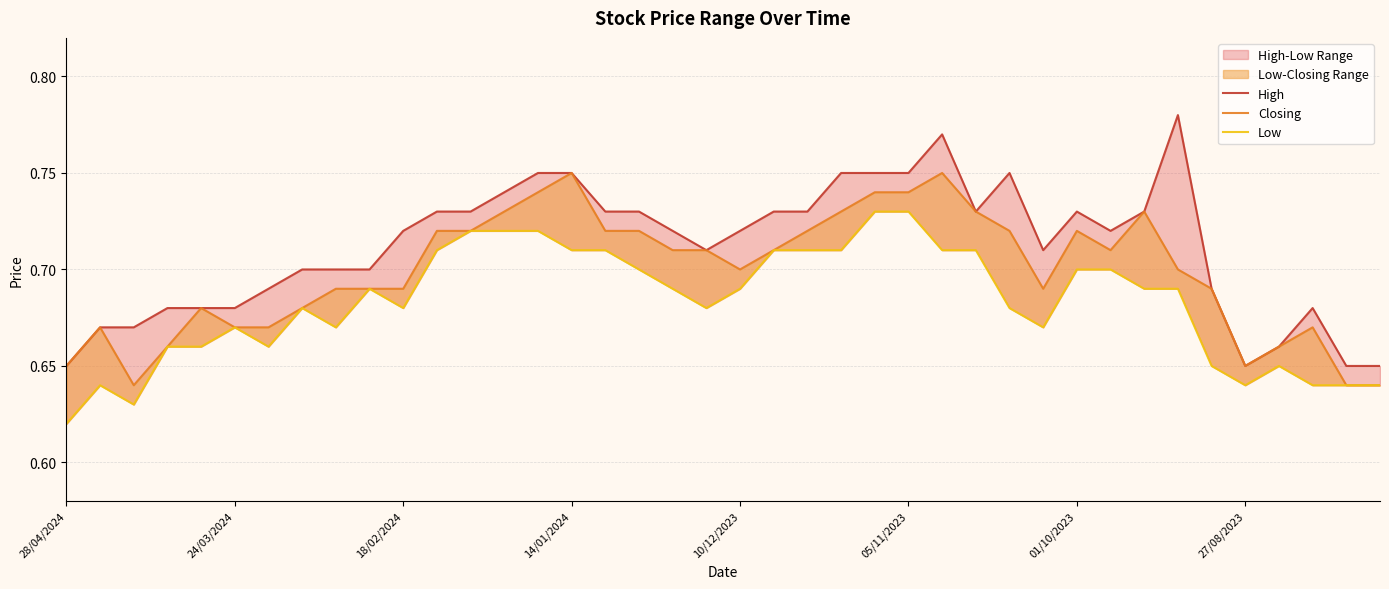

Reading left to right, list all the values displayed in this chart.

High: 0.7	0.7	0.7	0.7	0.7	0.7	0.7	0.7	0.7	0.7	0.7	0.7	0.7	0.7	0.8	0.8	0.7	0.7	0.7	0.7	0.7	0.7	0.7	0.8	0.8	0.8	0.8	0.7	0.8	0.7	0.7	0.7	0.7	0.8	0.7	0.7	0.7	0.7	0.7	0.7
Closing: 0.7	0.7	0.6	0.7	0.7	0.7	0.7	0.7	0.7	0.7	0.7	0.7	0.7	0.7	0.7	0.8	0.7	0.7	0.7	0.7	0.7	0.7	0.7	0.7	0.7	0.7	0.8	0.7	0.7	0.7	0.7	0.7	0.7	0.7	0.7	0.7	0.7	0.7	0.6	0.6
Low: 0.6	0.6	0.6	0.7	0.7	0.7	0.7	0.7	0.7	0.7	0.7	0.7	0.7	0.7	0.7	0.7	0.7	0.7	0.7	0.7	0.7	0.7	0.7	0.7	0.7	0.7	0.7	0.7	0.7	0.7	0.7	0.7	0.7	0.7	0.7	0.6	0.7	0.6	0.6	0.6